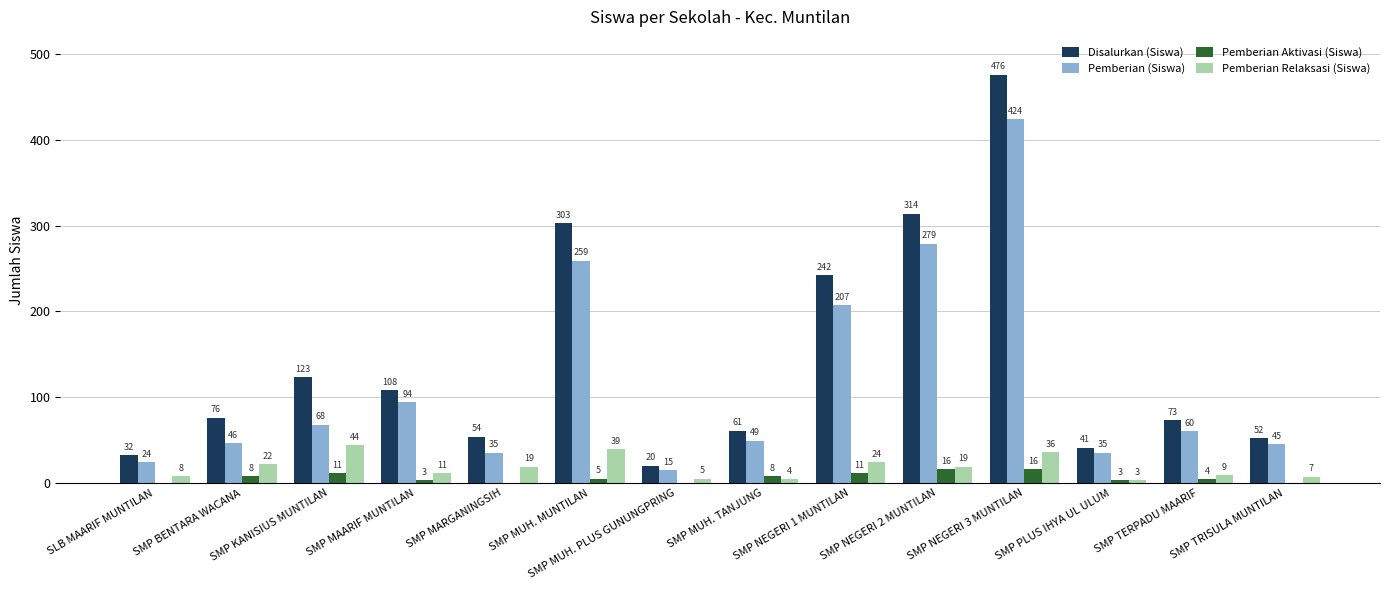

Which series has the largest total across all categories?

Disalurkan (Siswa)